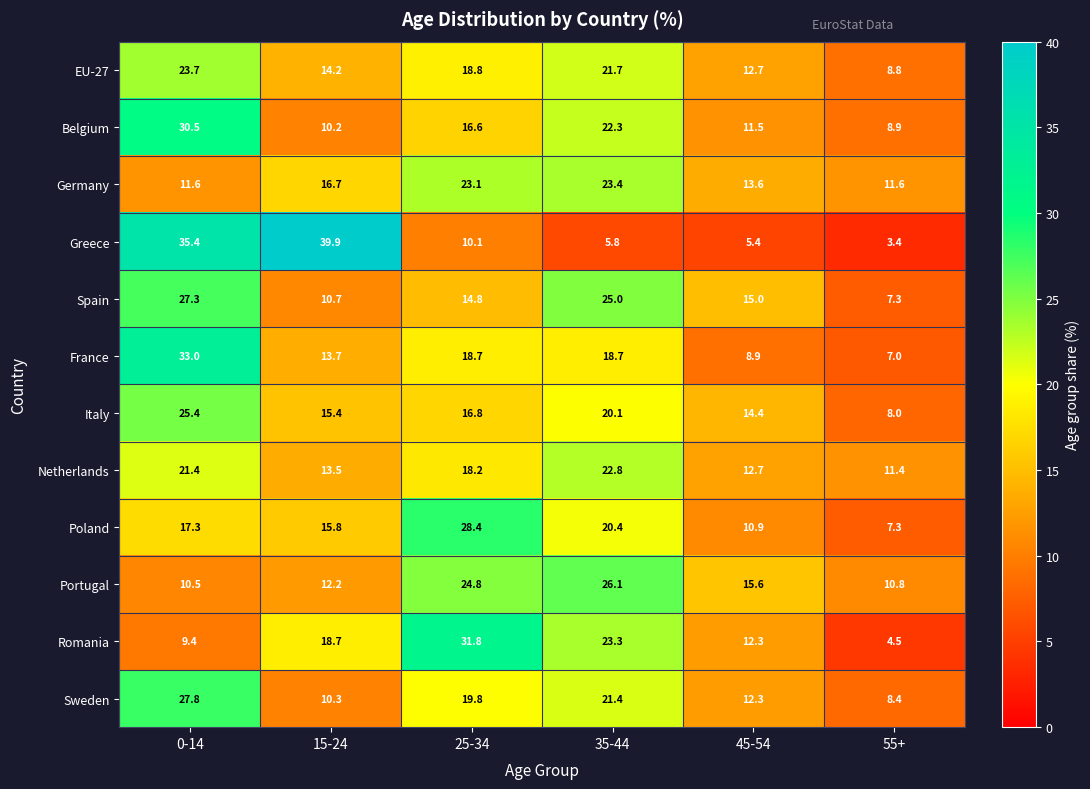

True or false: EU-27 has a value of 8.8 at 0-14.

False